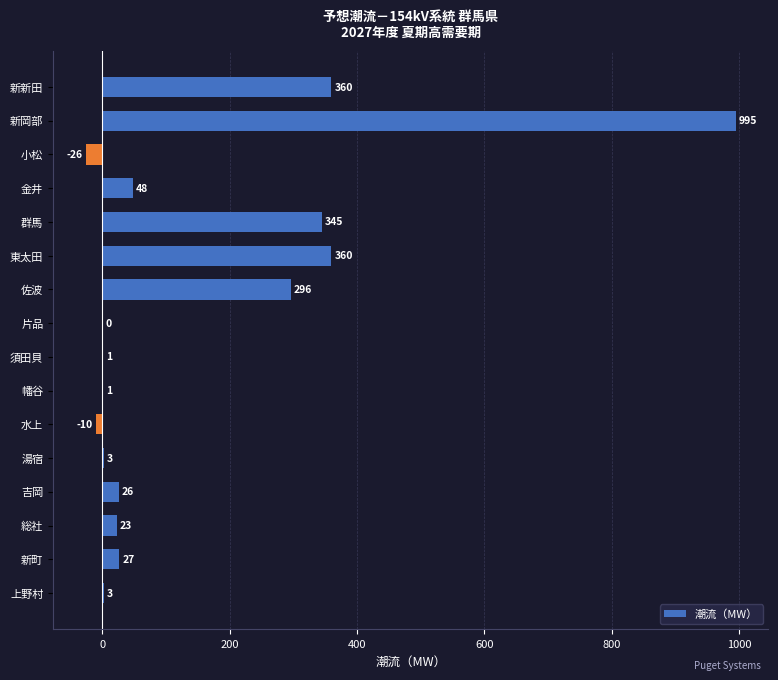

What is the sum of the values at 水上 and 新新田?

350